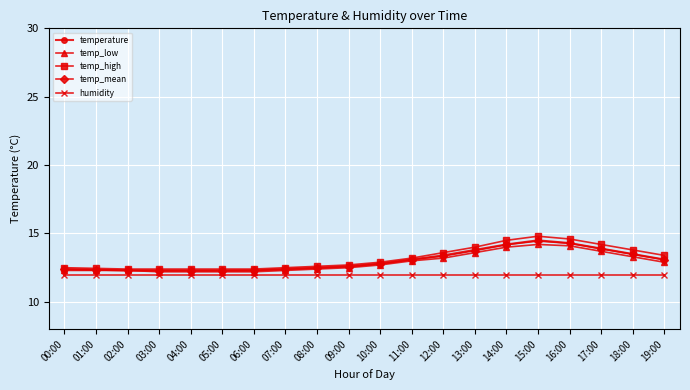

What is the spread (max minus min) of values at 18:00?

1.8